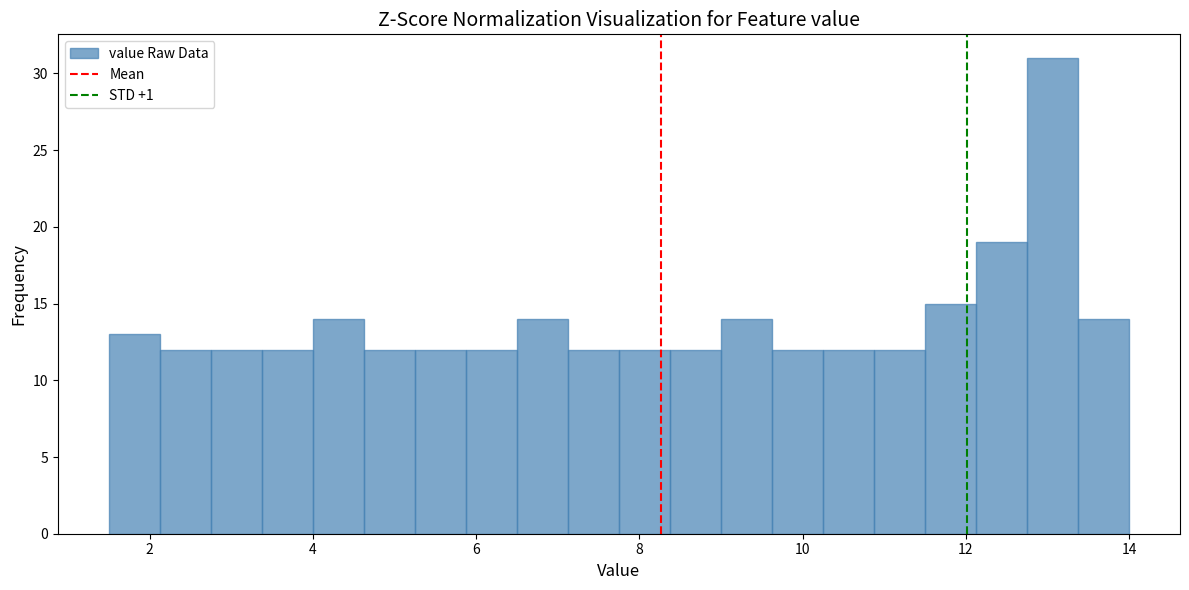

Around what value on the x-axis is the tallest bar? Give the approximate position of its centre, as read against the axis.

13.0